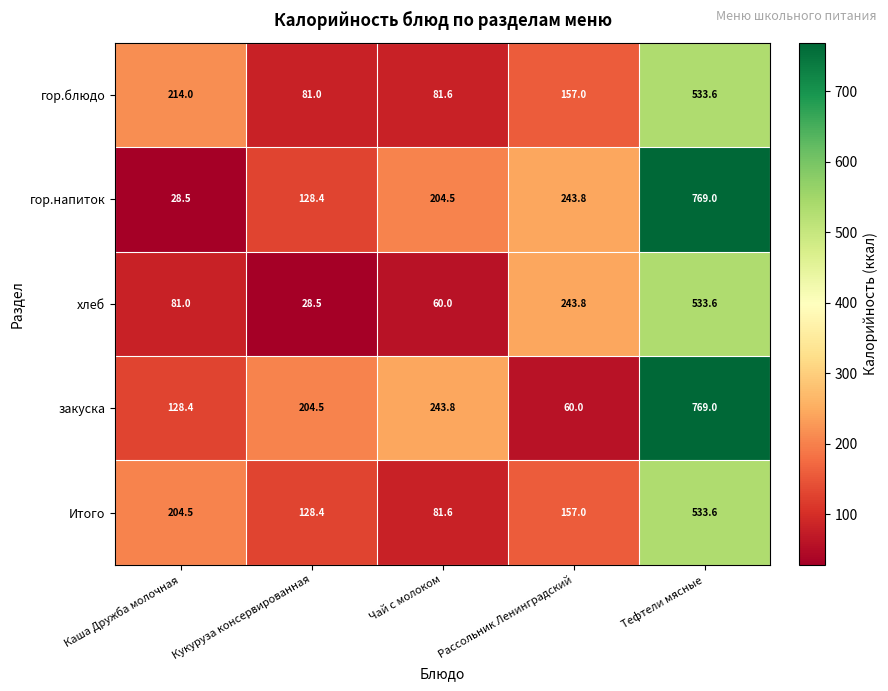

Is it true that Итого equals 157.0 at Рассольник Ленинградский?

True